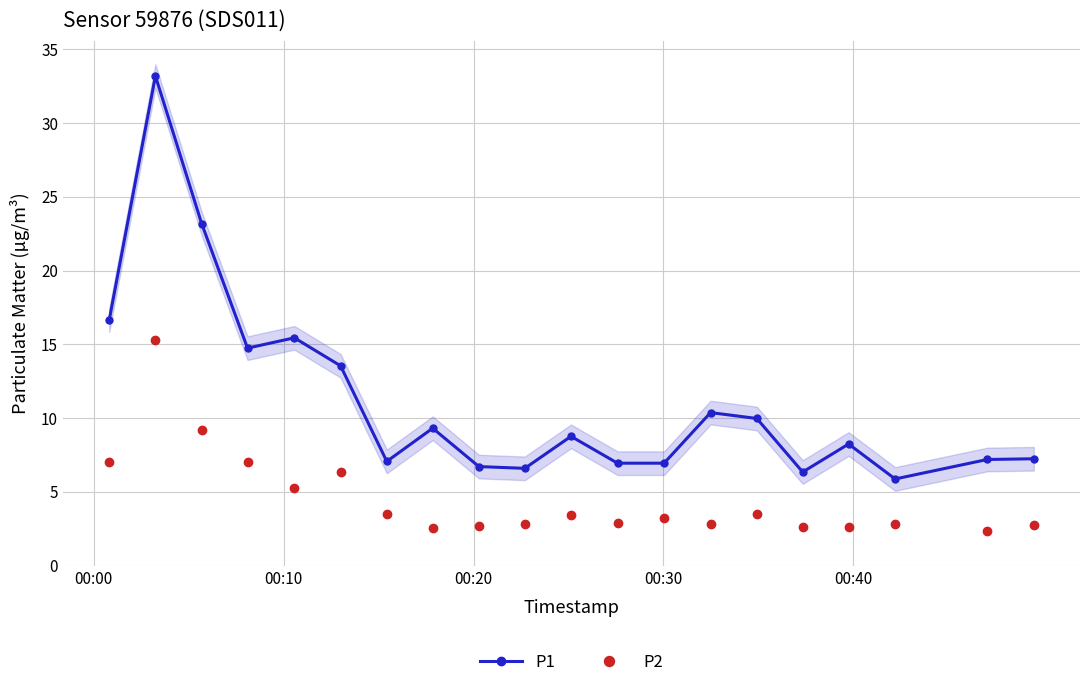

What is the value of the P2 point at the 10th from the left?

2.8